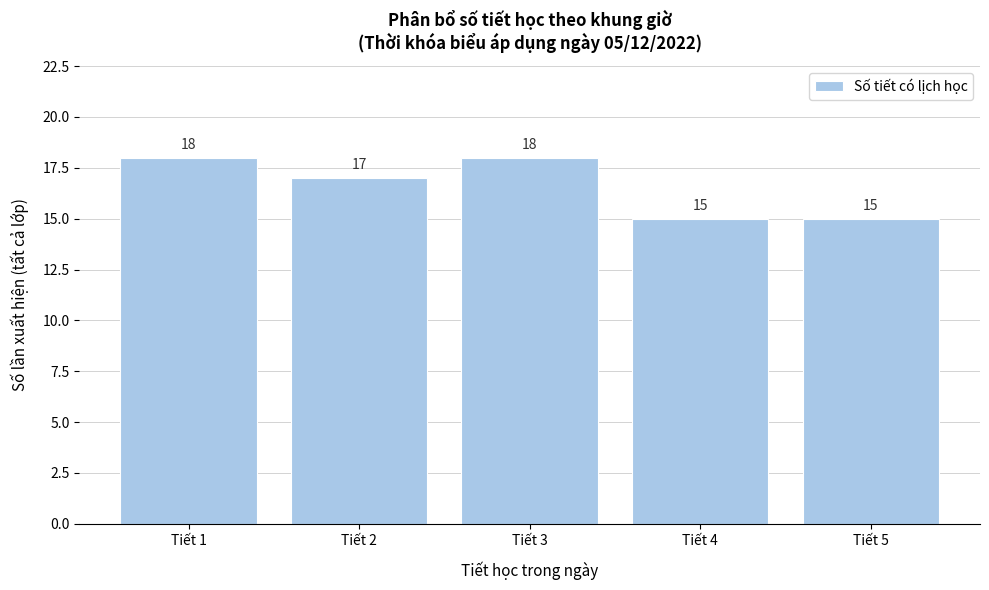

Reading right to left, list all the values displayed in this chart.

Tiết 5=15	Tiết 4=15	Tiết 3=18	Tiết 2=17	Tiết 1=18